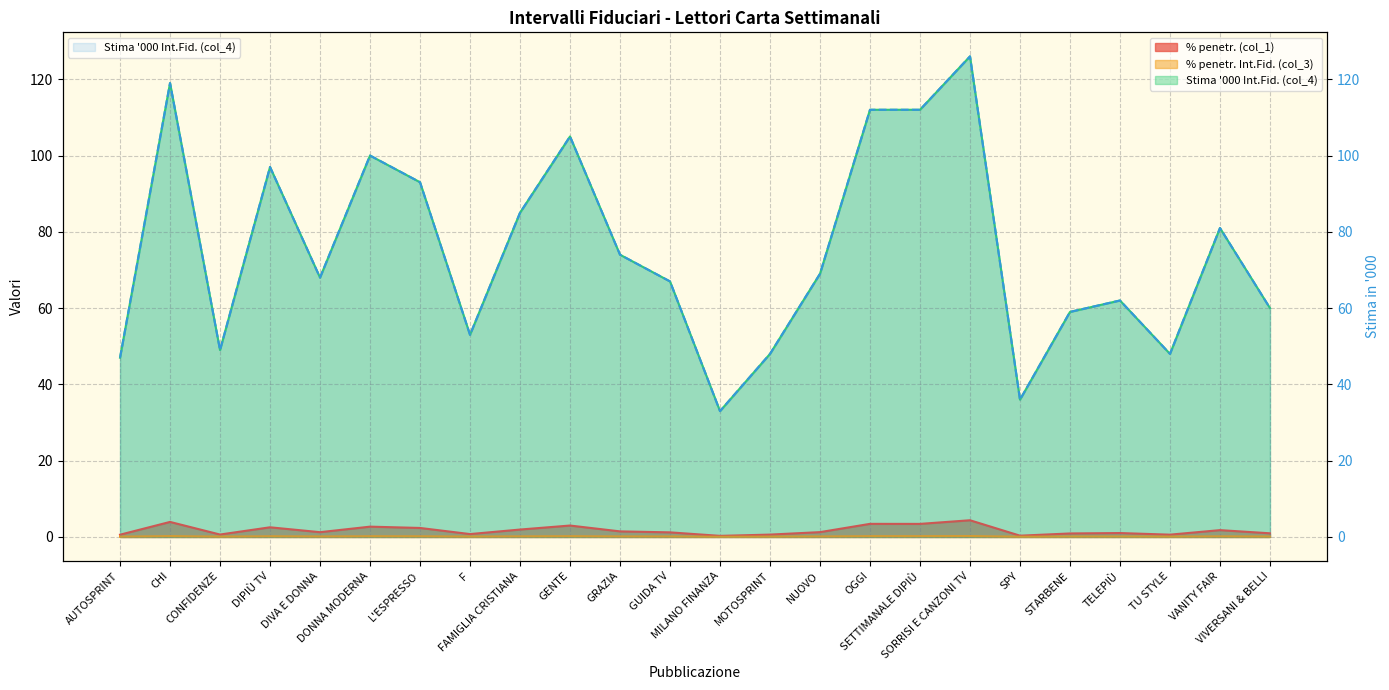

What is the sum of all % penetr. Int.Fid. (col_3) values?

3.4